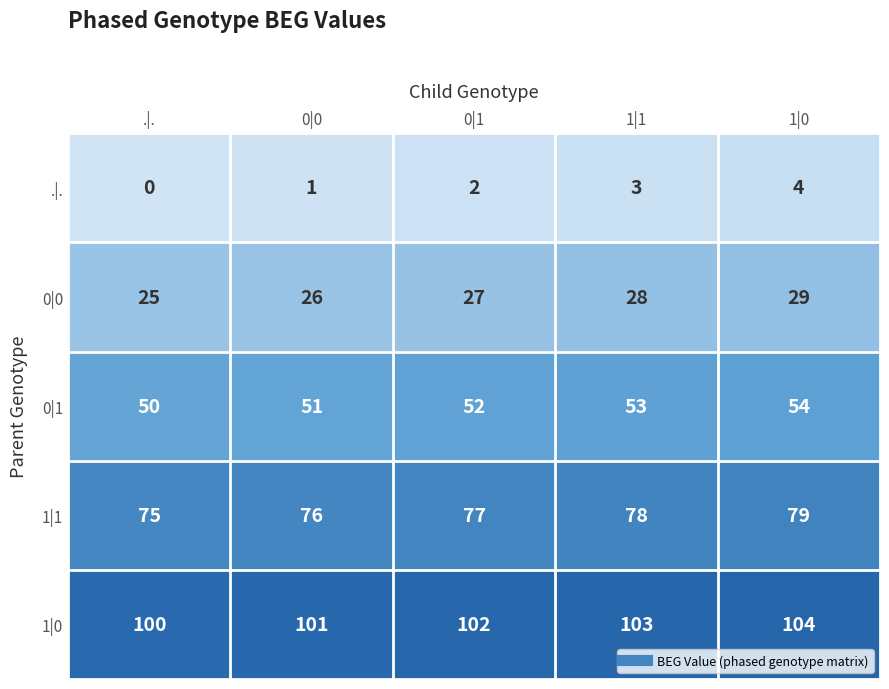

Reading left to right, transcribe all the data shown in this chart.

.|.: 0	1	2	3	4
0|0: 25	26	27	28	29
0|1: 50	51	52	53	54
1|1: 75	76	77	78	79
1|0: 100	101	102	103	104